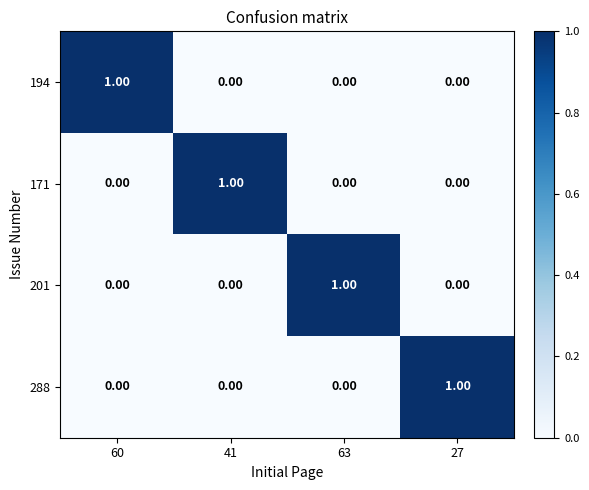

At how many categories does at least one series exceed 0?

4